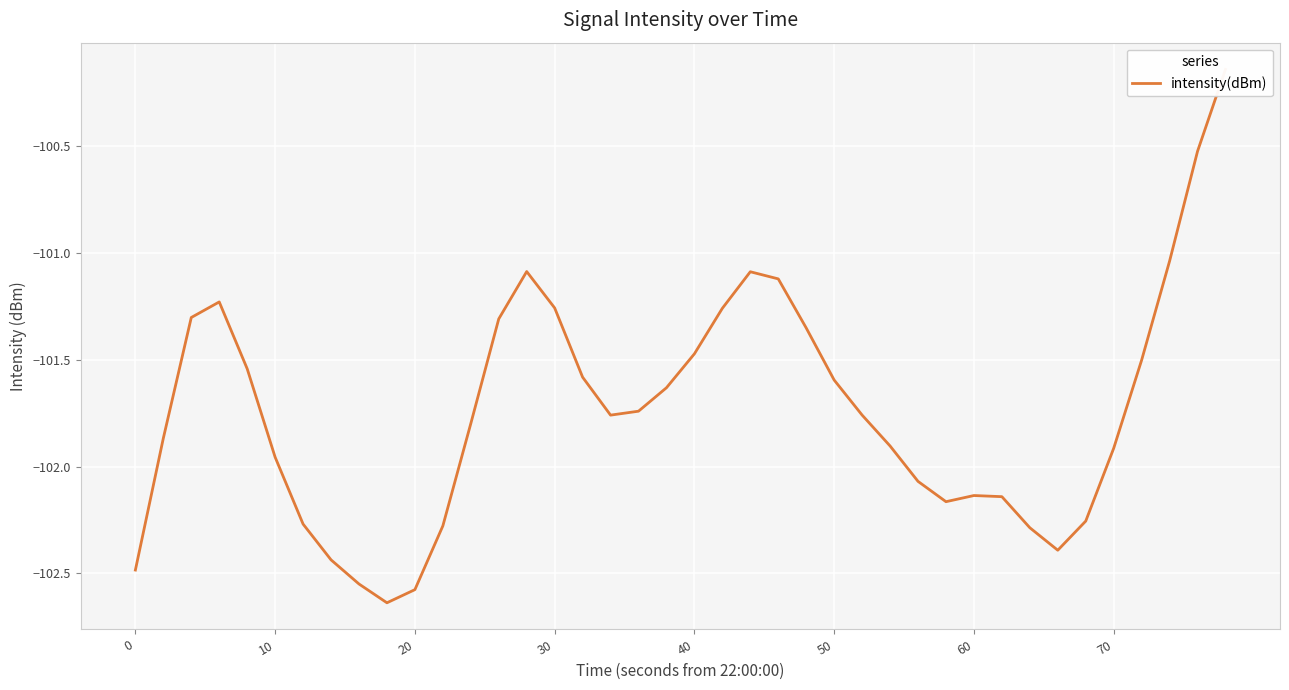

Is this an area chart (filled region under the line)?

No